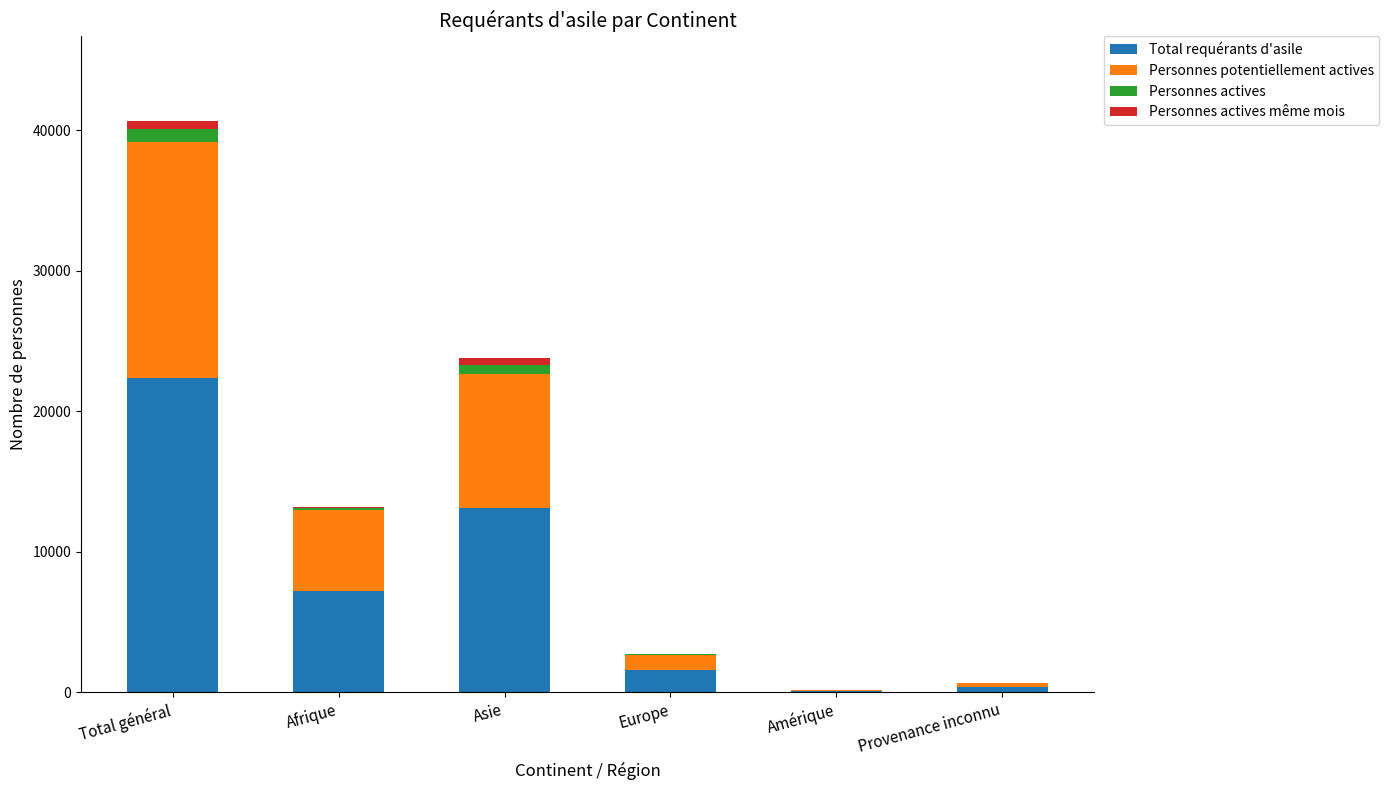

Does the chart contain stacked bars?

Yes